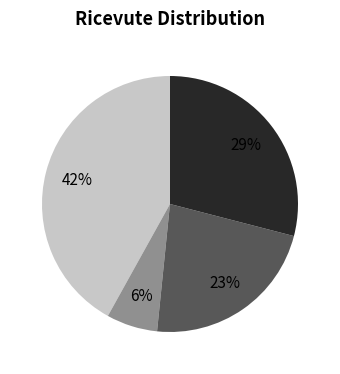

To the nearest percent, what is the average slice percentage?

25%